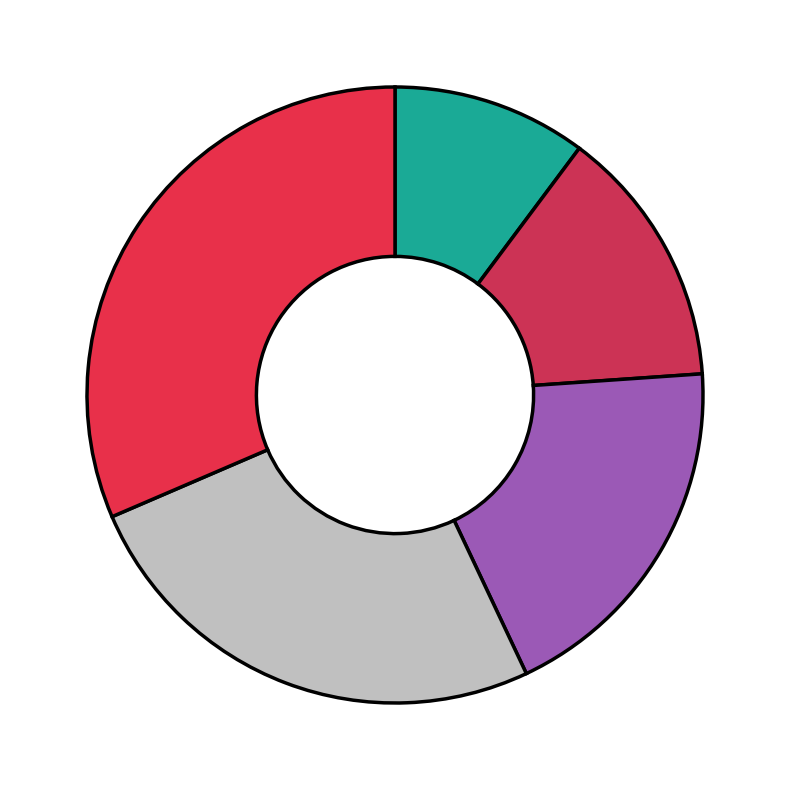

How many segments does this pie chart have?

5